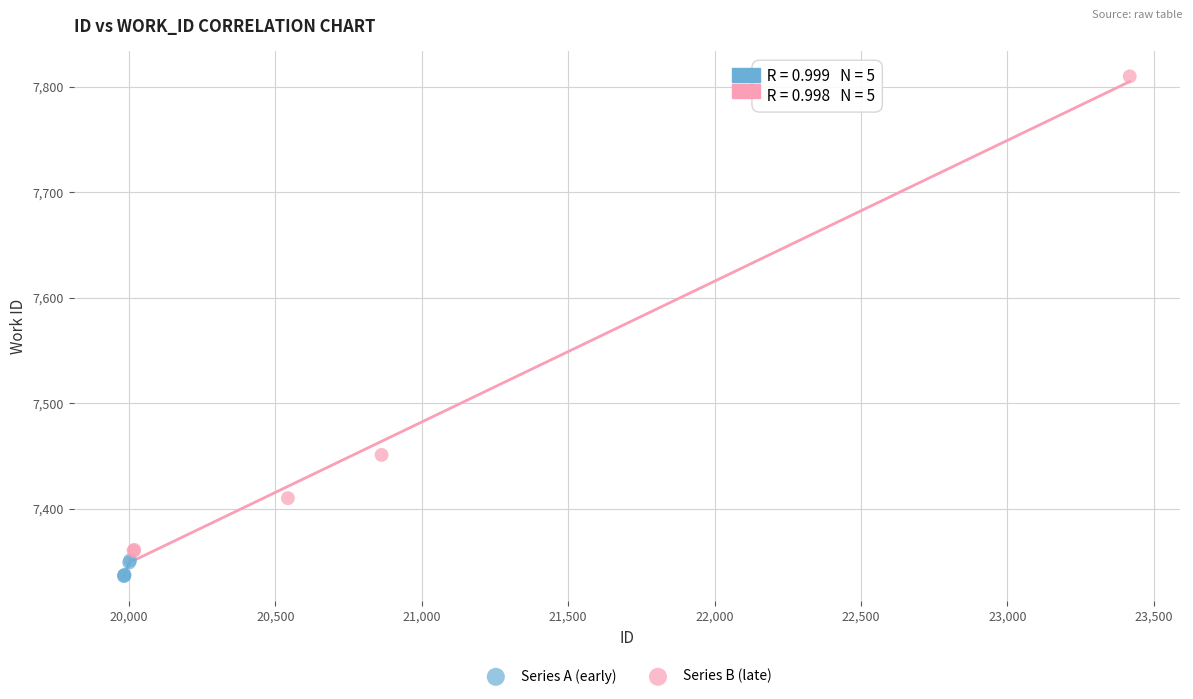

Which series reaches the minimum Y coordinate?

Series A (early)